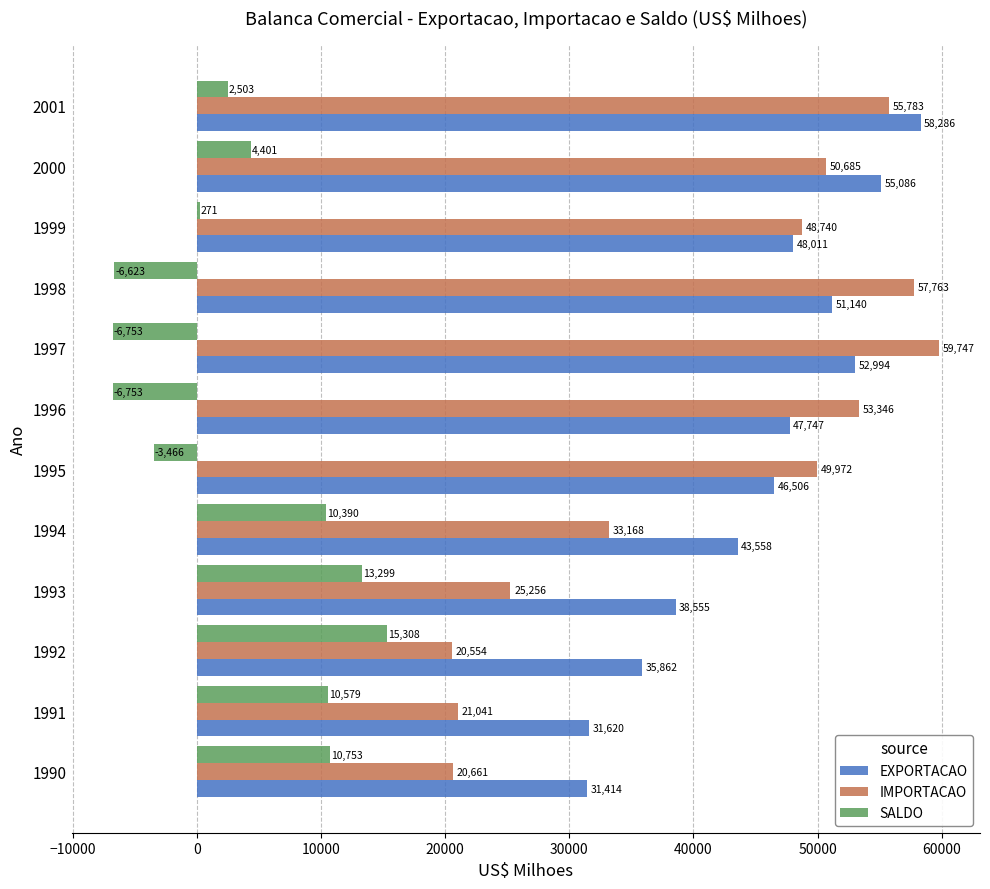

What is the lowest value of the EXPORTACAO series?

31414